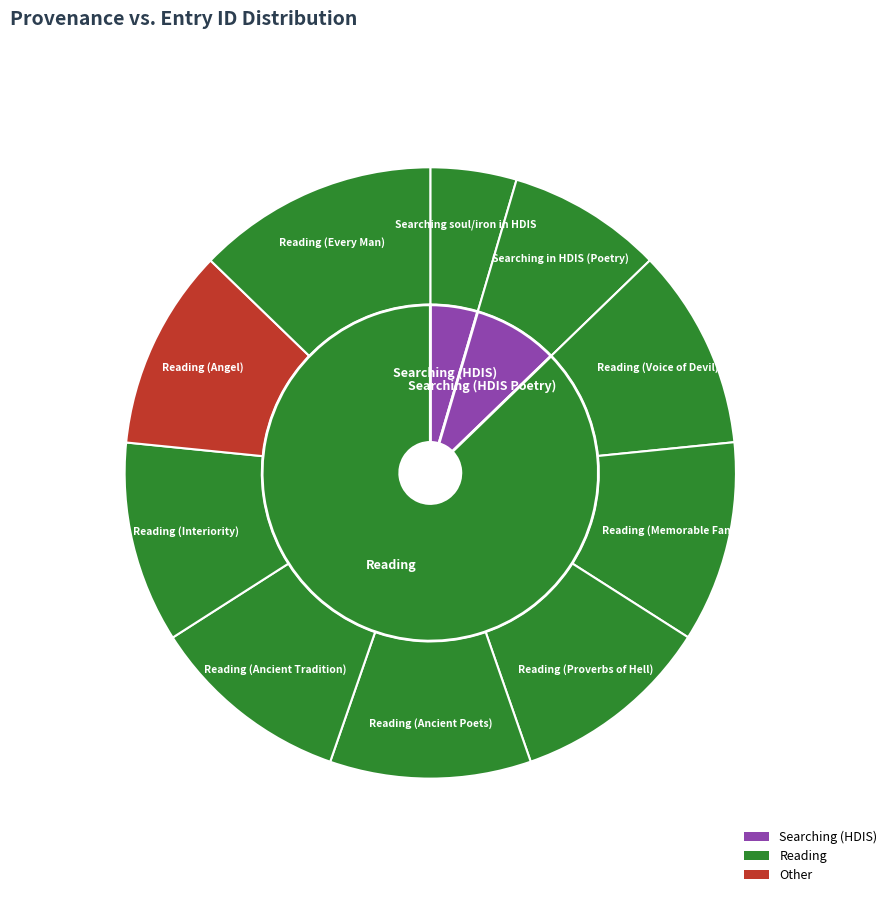

What percentage is the Reading (Every Man) slice, to the nearest percent?

13%